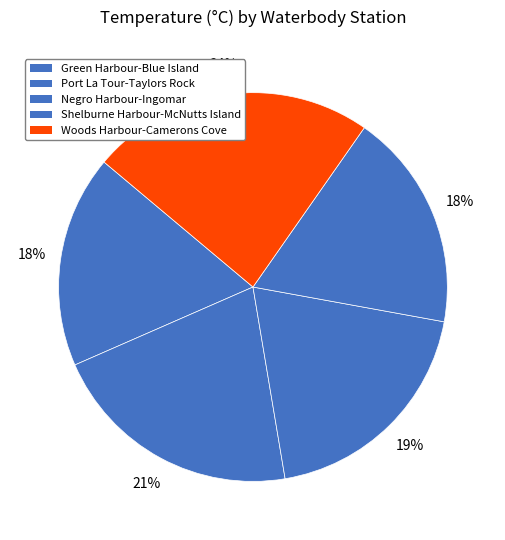

Count the number of slices in the pie.

5